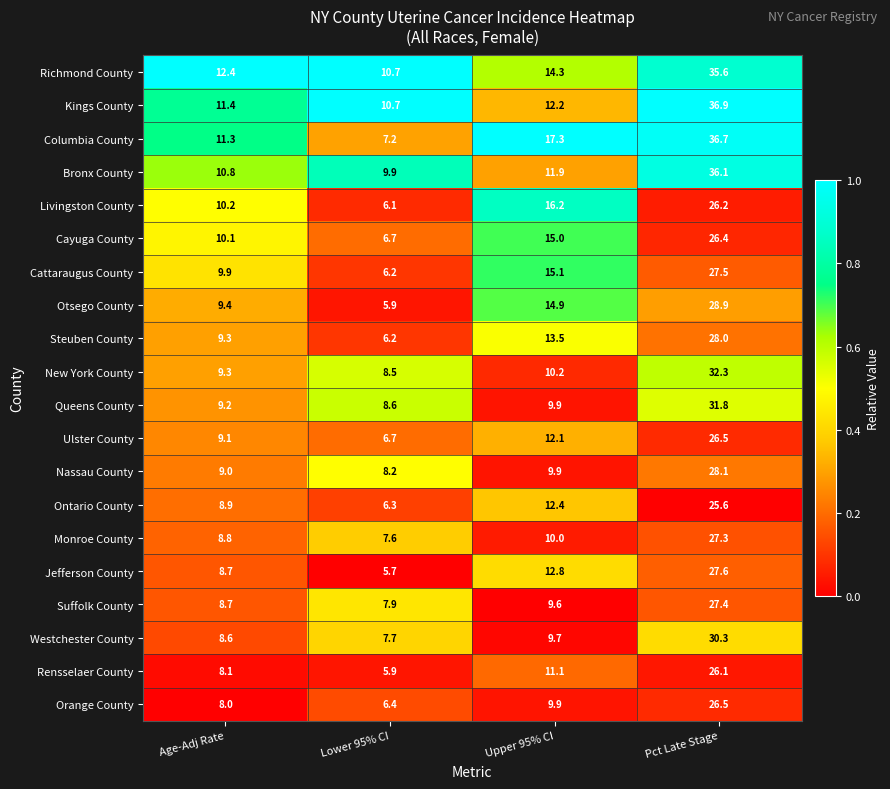

How many data points in Suffolk County are less than 9?

2